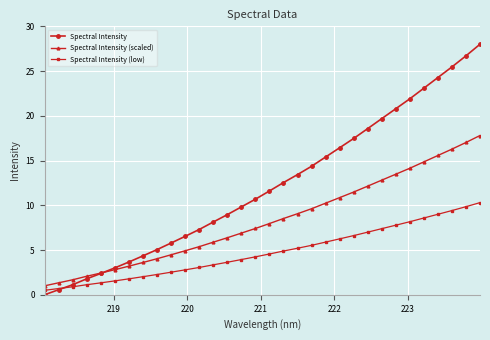

Rank the series by their maximum value, from highest to lowest.

Spectral Intensity, Spectral Intensity (scaled), Spectral Intensity (low)